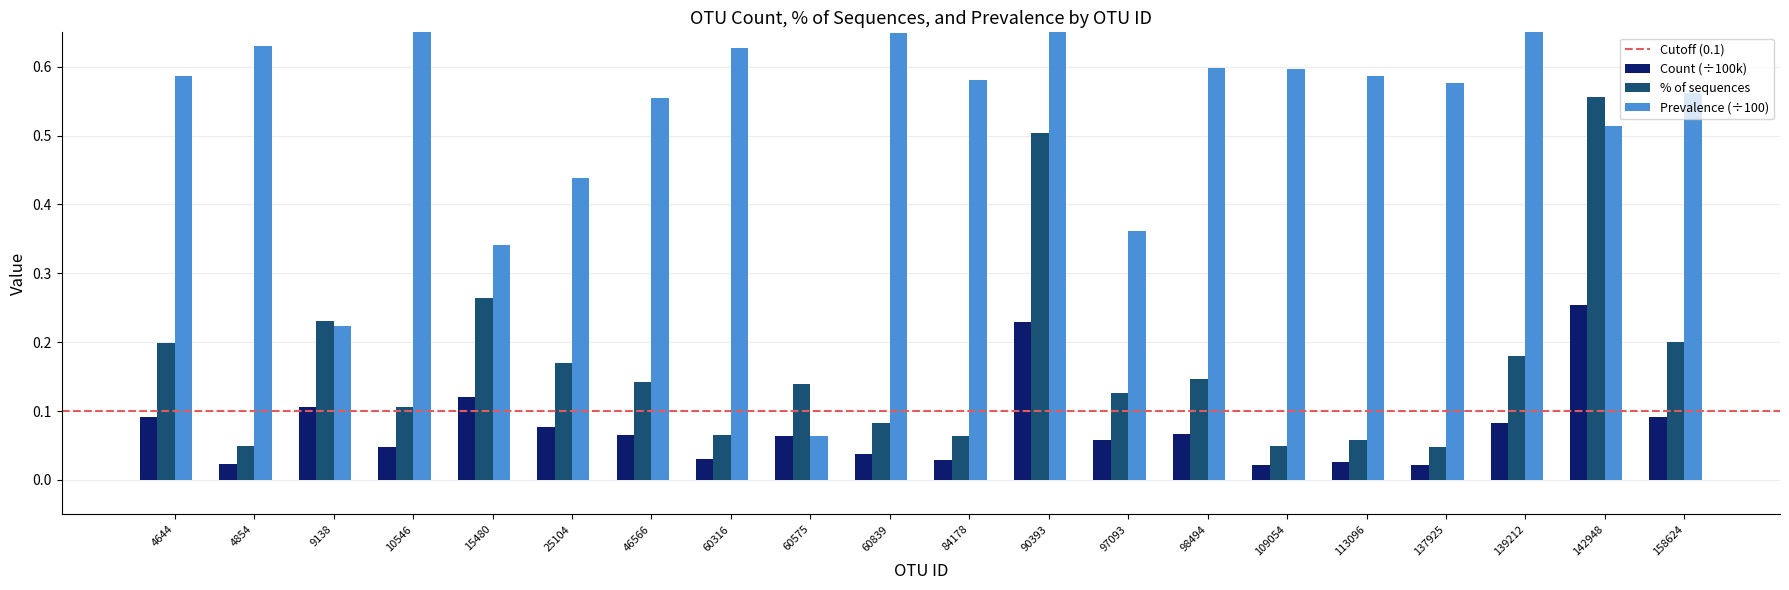

True or false: Count has a value of 0.0 at 137925.

False